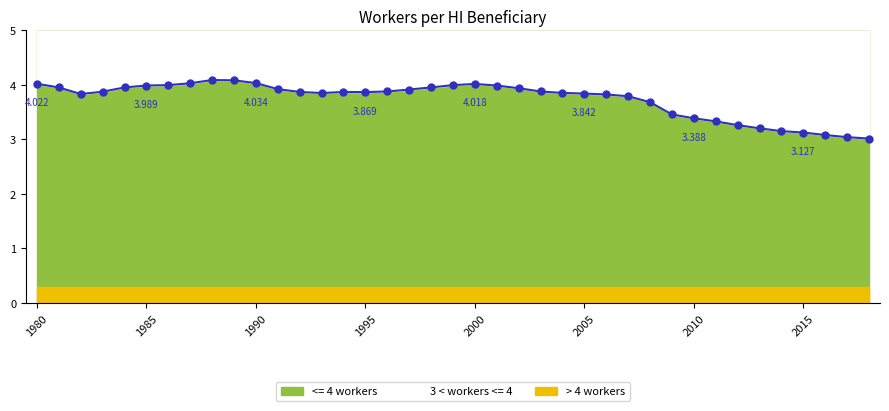

True or false: there are more than 2 points higher than both neighbors.

True